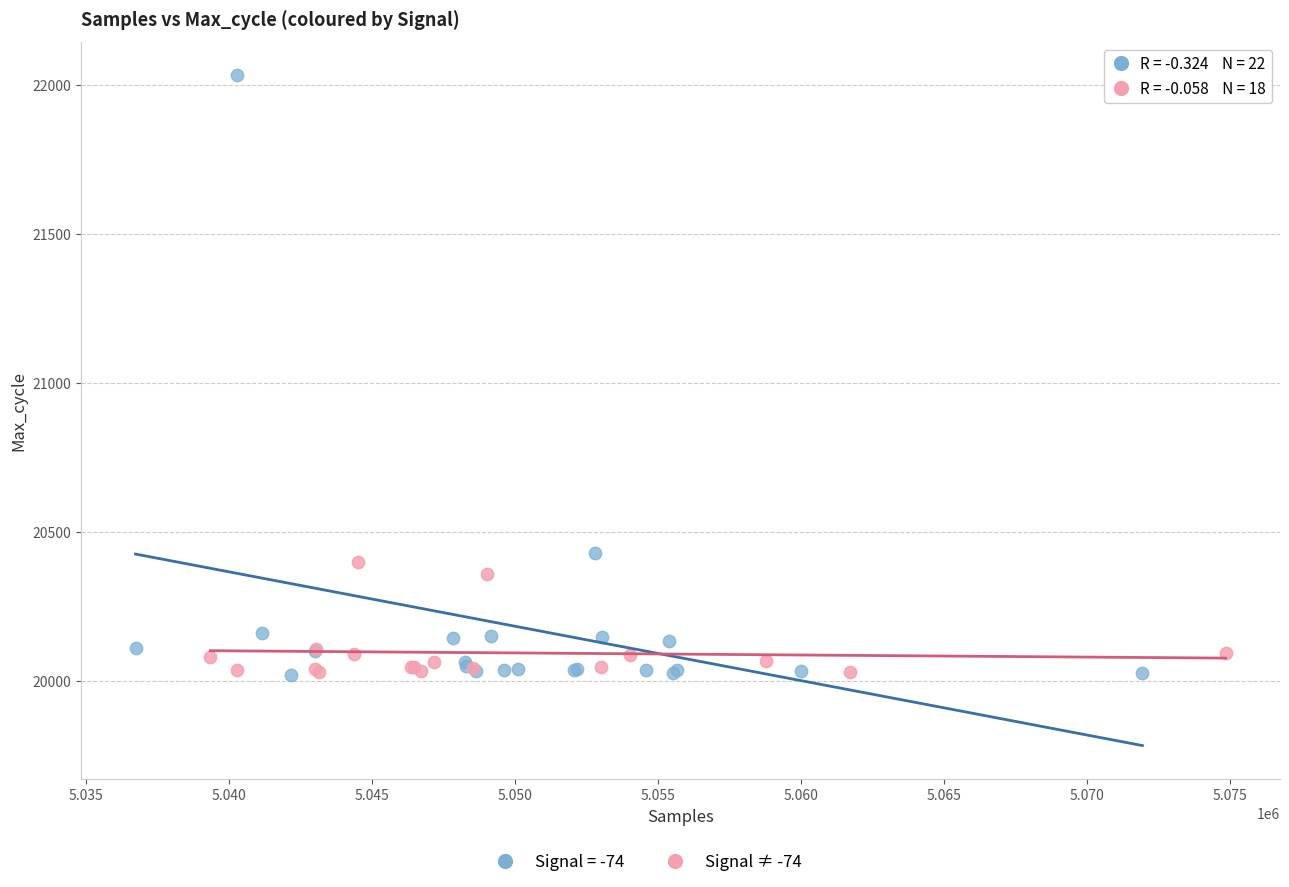

Which series reaches the maximum Y coordinate?

Signal = -74